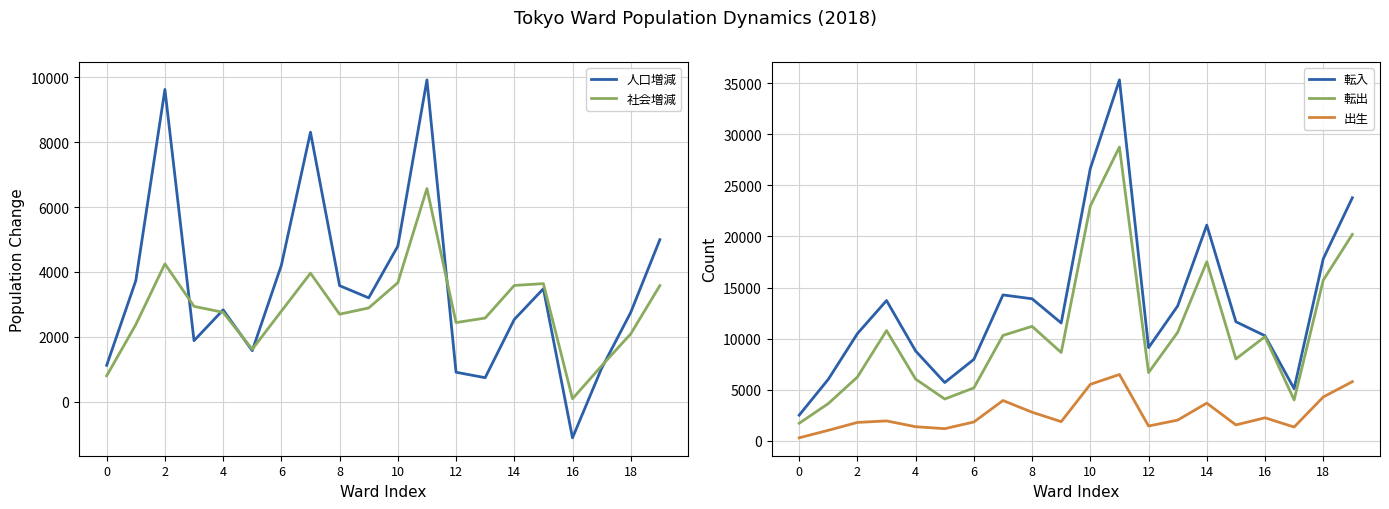

In 出生, how many points are higher than both neighbors (excluding endpoints)?

5